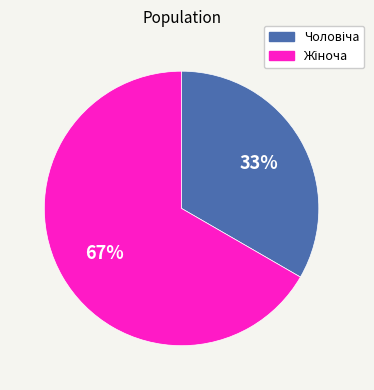

To the nearest percent, what is the average slice percentage?

50%